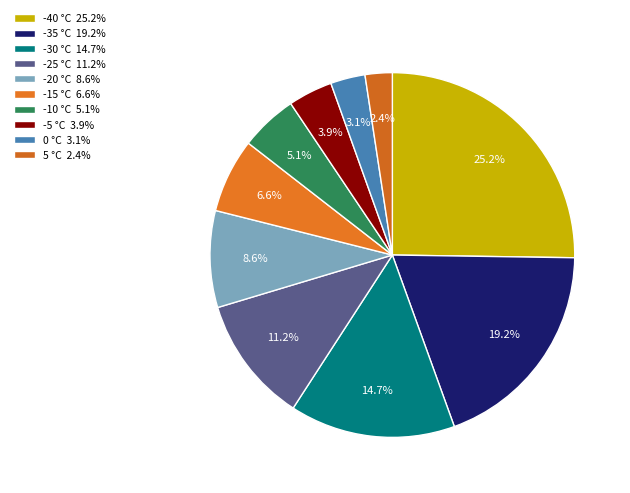

Does -20 represent more than half of the total?

No